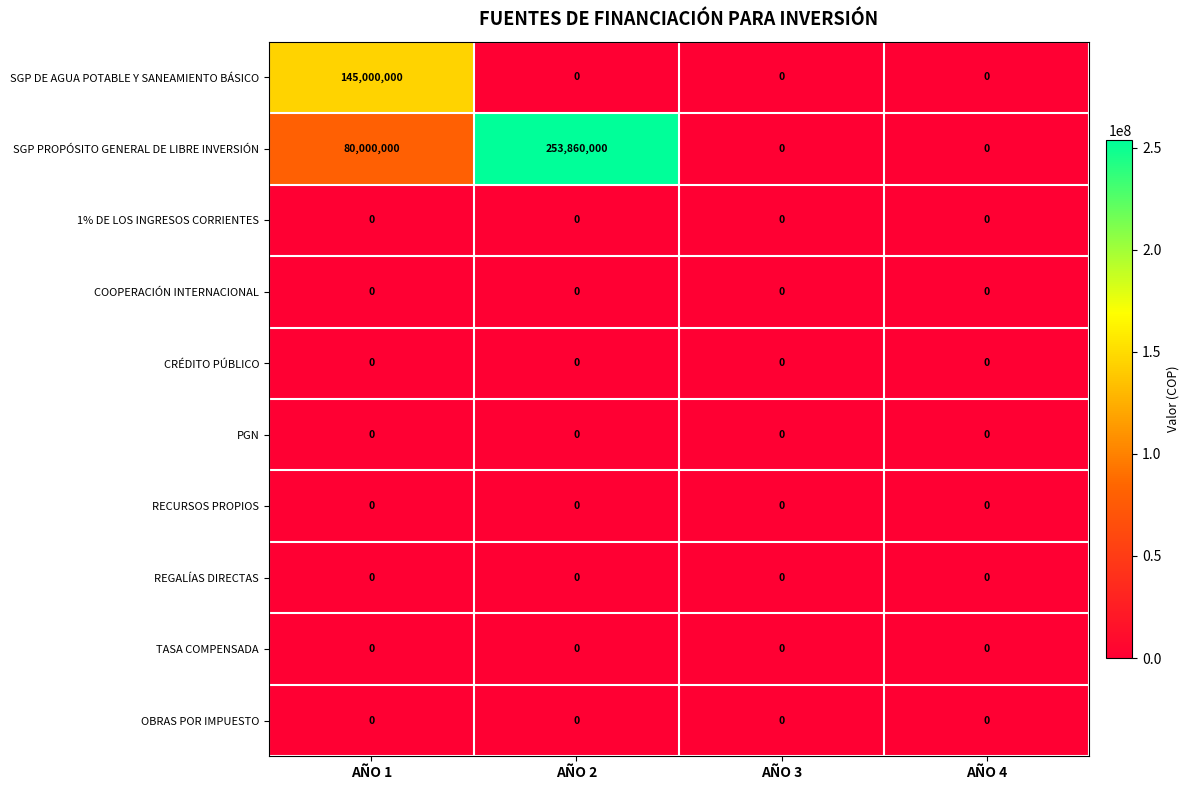

True or false: PGN has a value of 0 at AÑO 3.

True